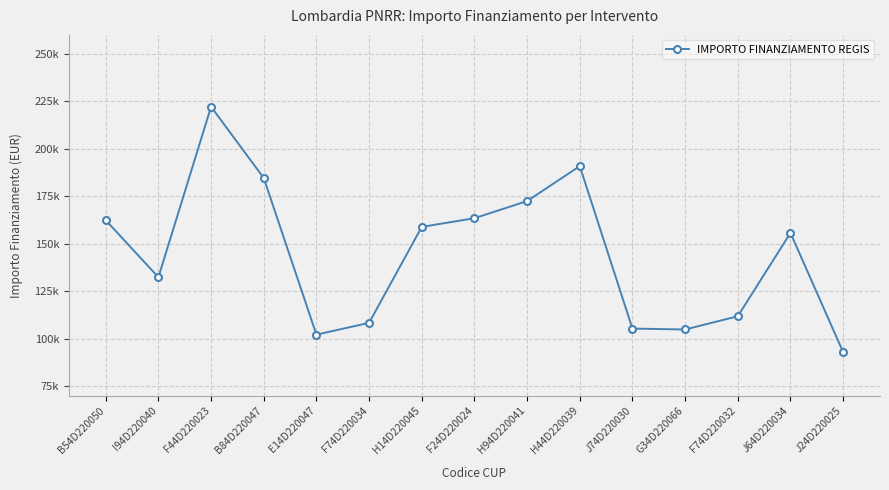

Approximately how many times larger is the value at F74D220032 compared to B54D220050?

0.7